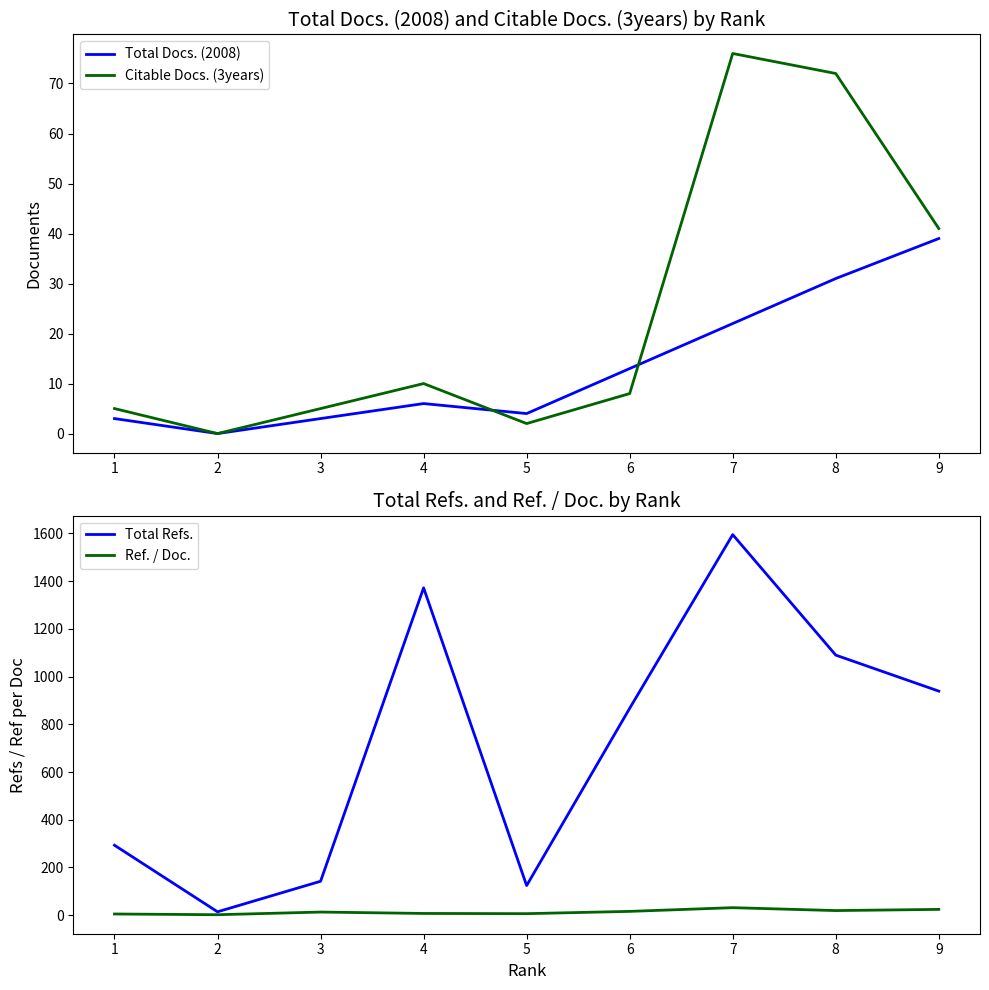

Between which two adjacent categories do Citable Docs. (3years) and Total Docs. (2008) first intersect?

4 and 5